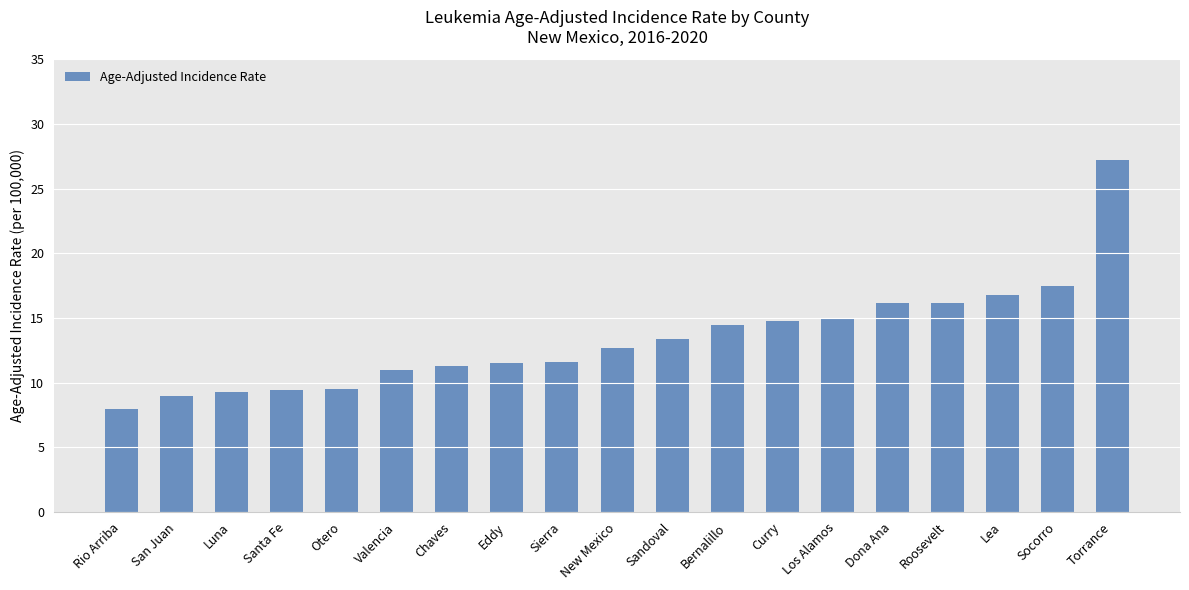

What is the change in value from Santa Fe to Valencia?

+1.6